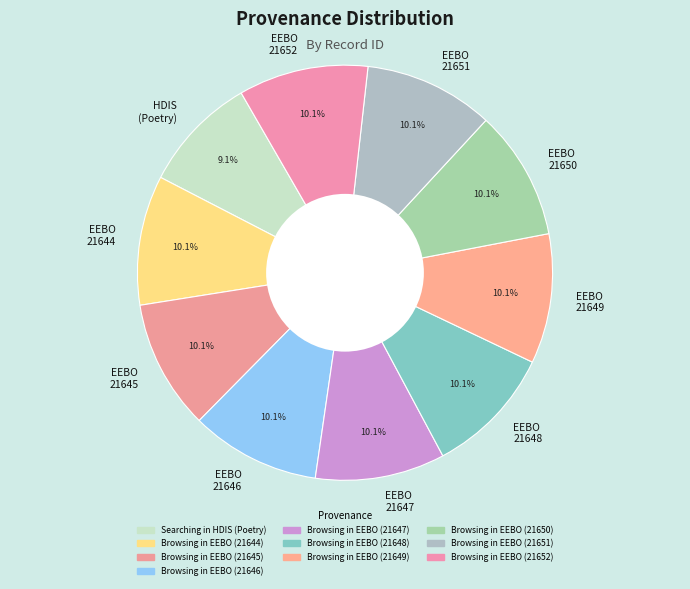

What is the smallest slice in the pie chart?

HDIS (Poetry)